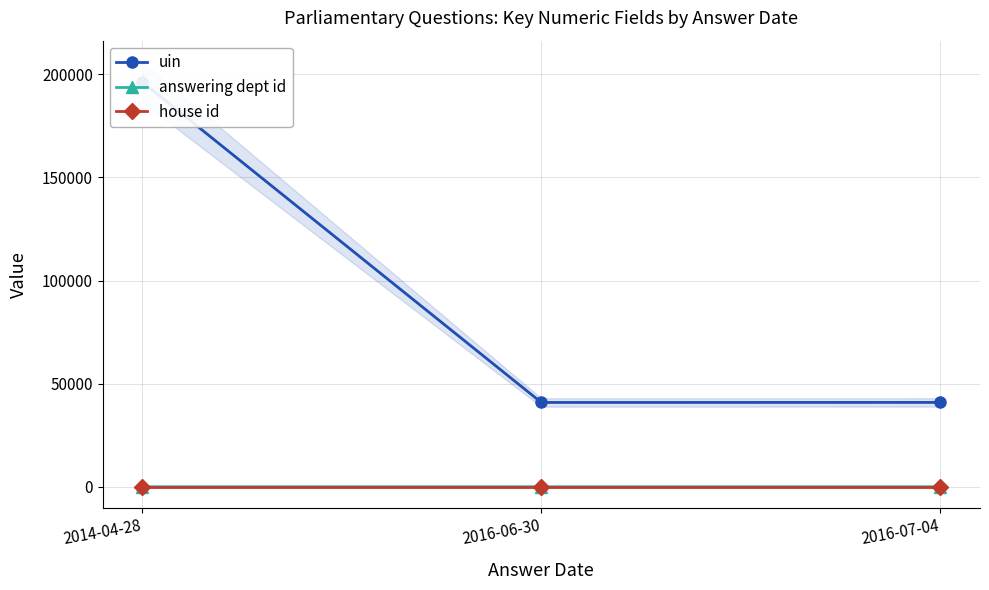

Rank the series by their maximum value, from lowest to highest.

house id, answering dept id, uin